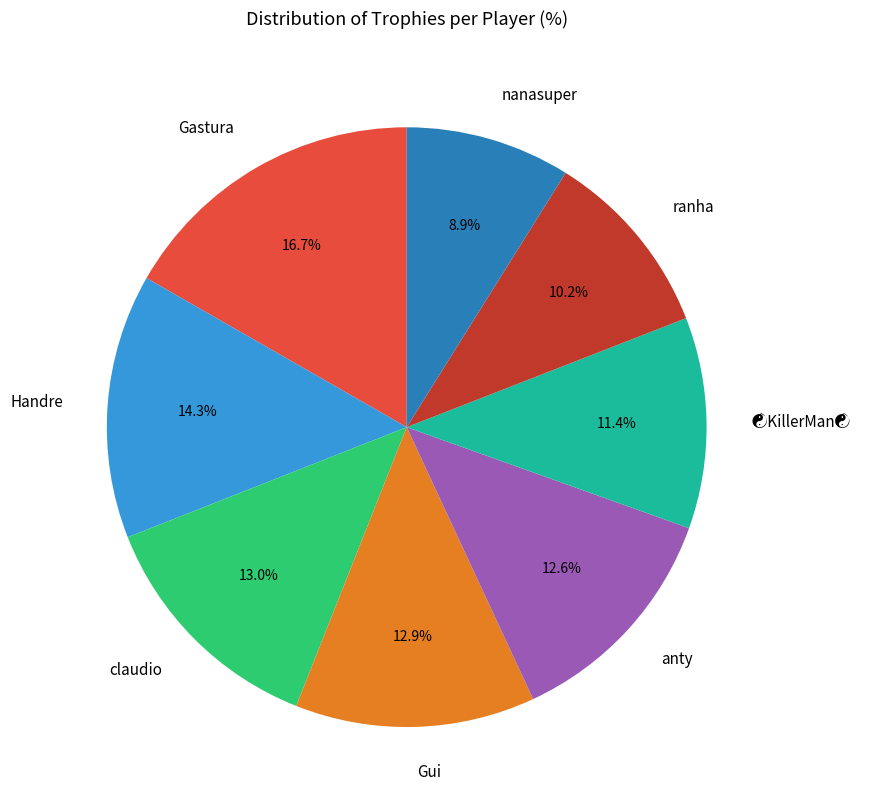

To the nearest percent, what portion does anty represent?

13%